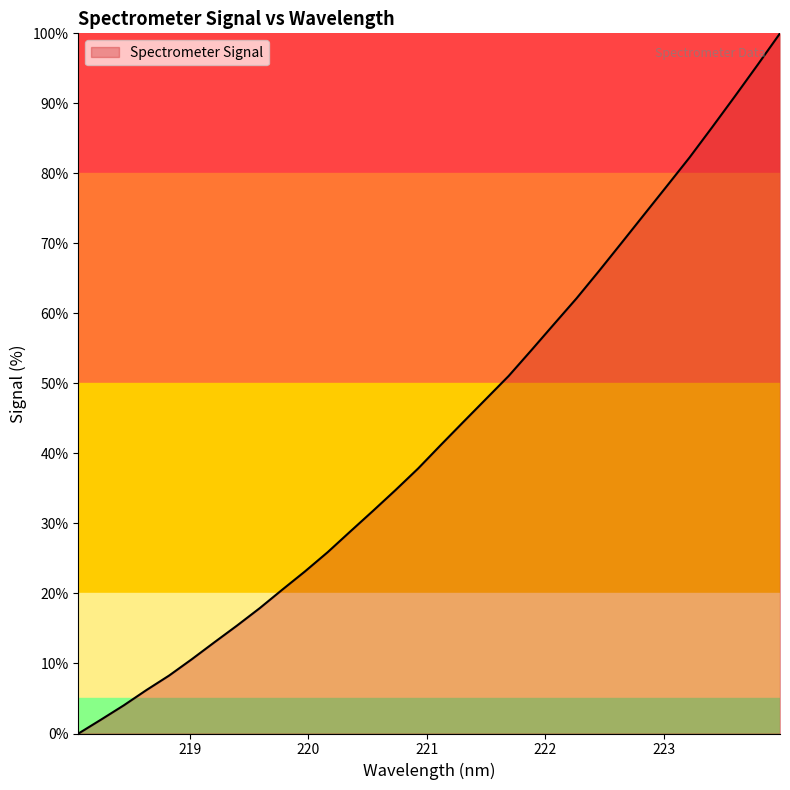

What is the greatest value displayed?

100.0